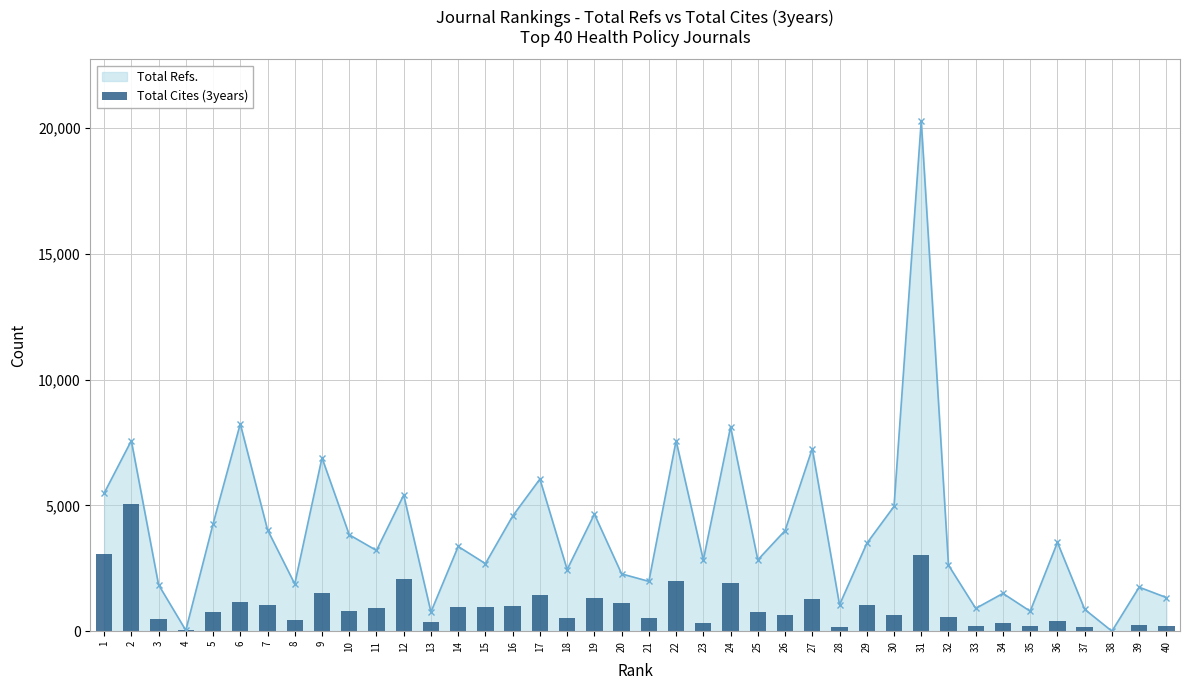

How many data points does each series have?

40